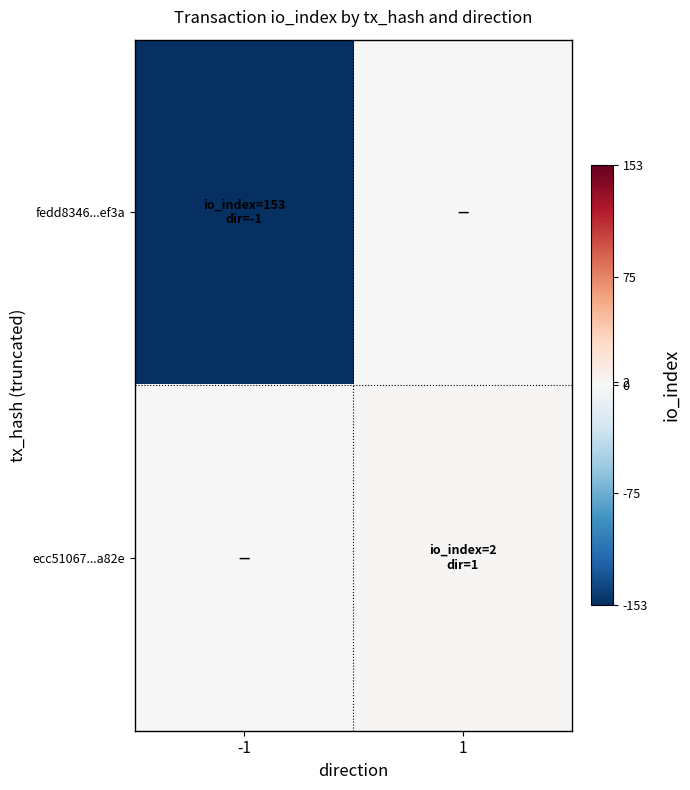

List the series in order of their peak value, highest first.

ecc51067...a82e, fedd8346...ef3a